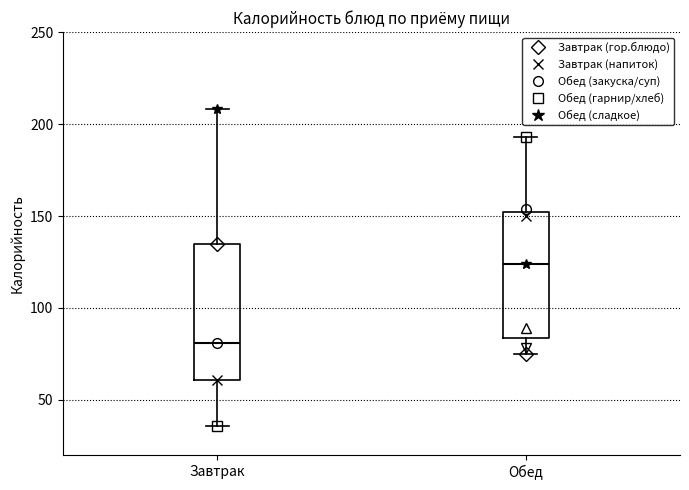

Which box's median line is the lowest?

Завтрак